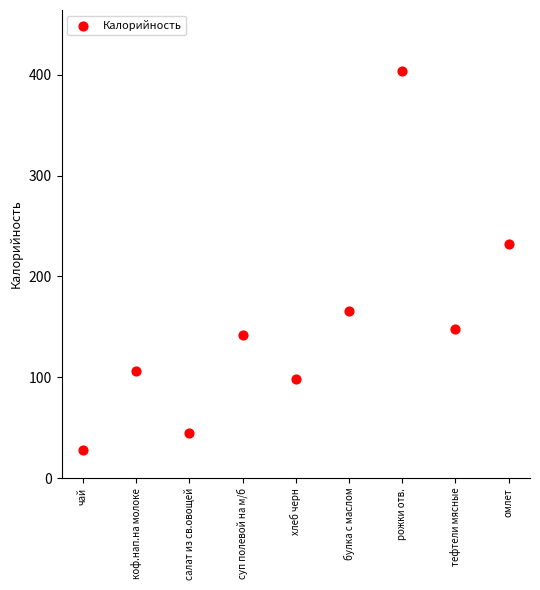

What Y value in the scatter plot is closest to 215?

232.2